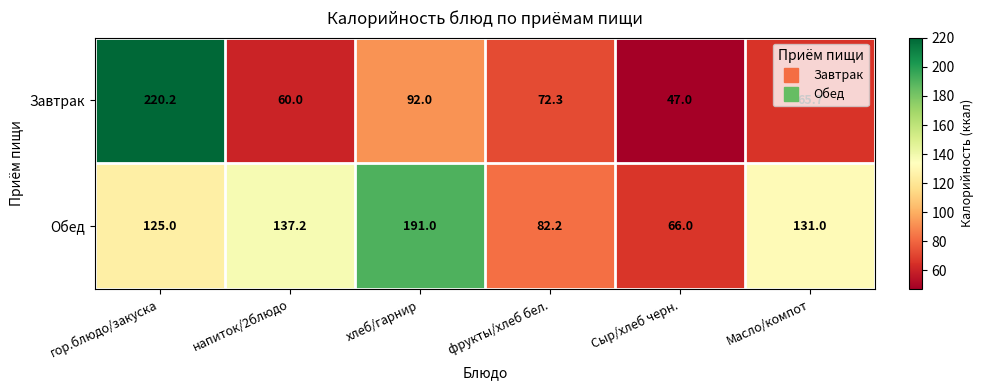

What is the sum of all Завтрак values?

557.2